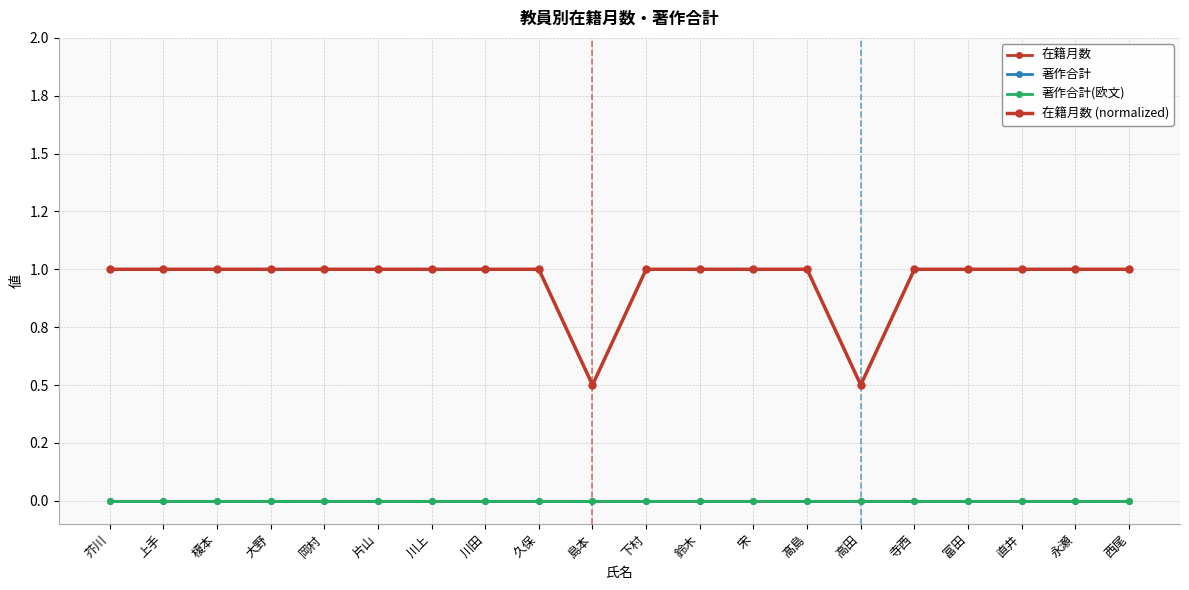

True or false: 著作合計 and 著作合計(欧文) cross at least once.

False